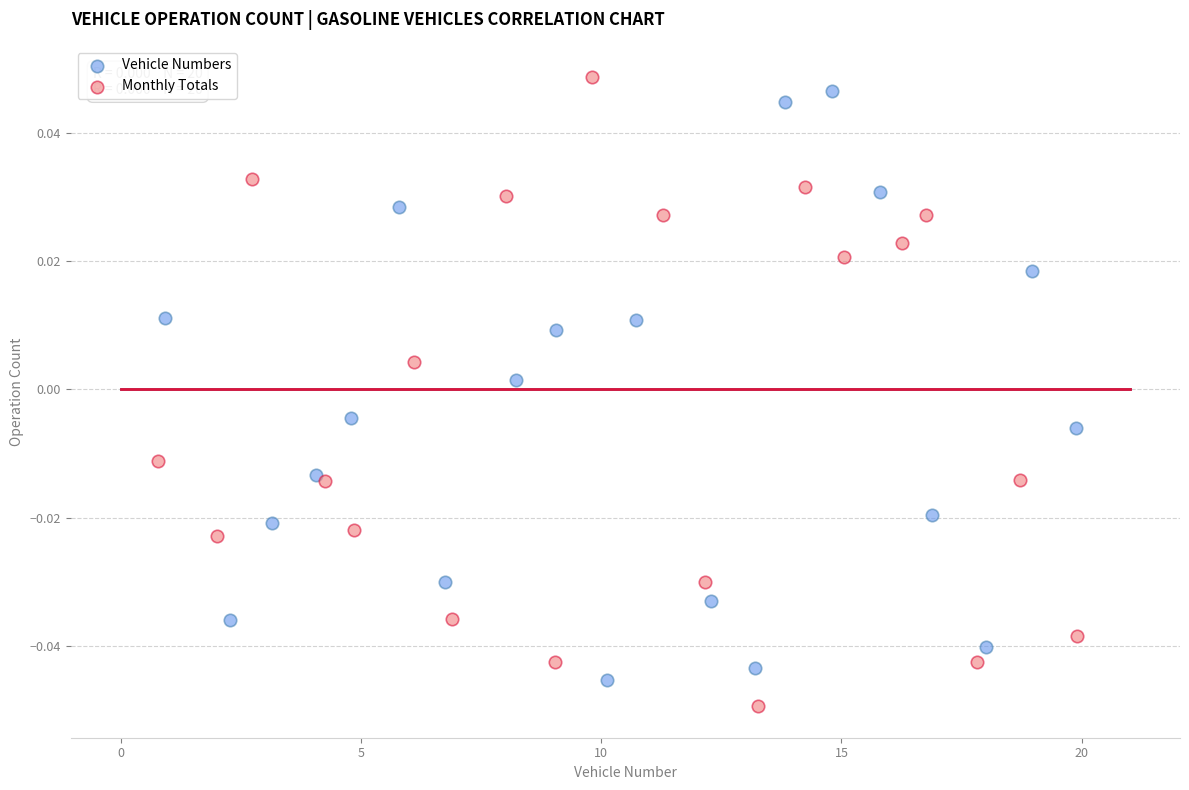

Which series contains the highest Y value?

Monthly Totals